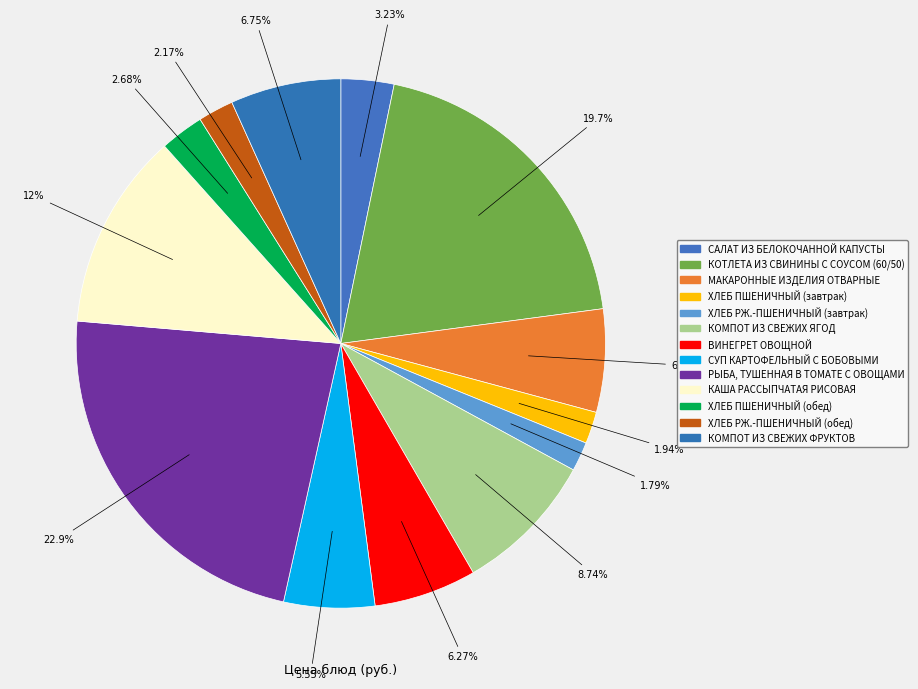

The ХЛЕБ РЖ.-ПШЕНИЧНЫЙ (завтрак) slice represents 2% of the pie. True or false?

True